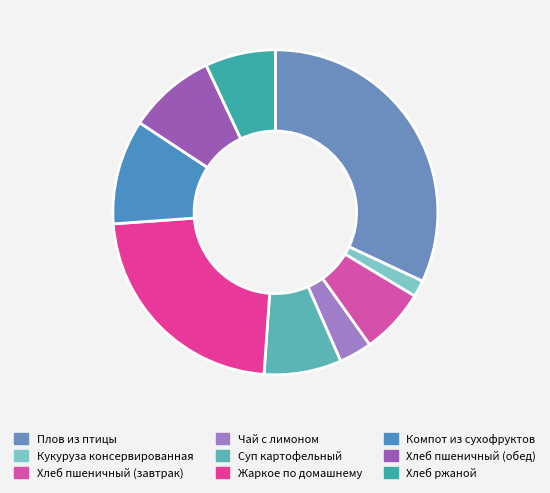

The Чай с лимоном slice represents 1% of the pie. True or false?

False